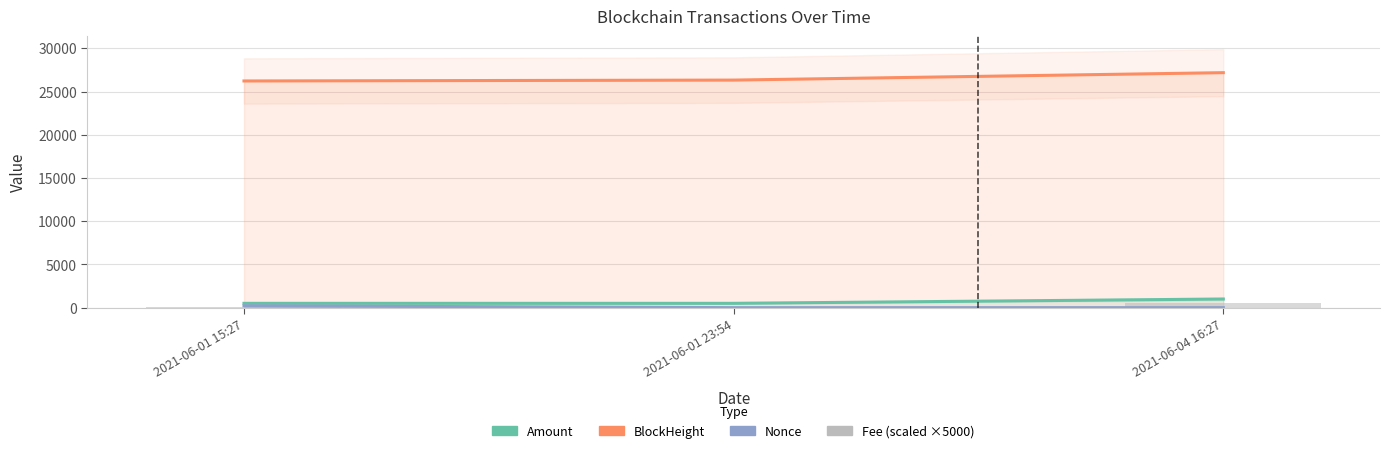

Where is Fee (scaled ×5000) nearest to the value 275?

2021-06-01 15:27